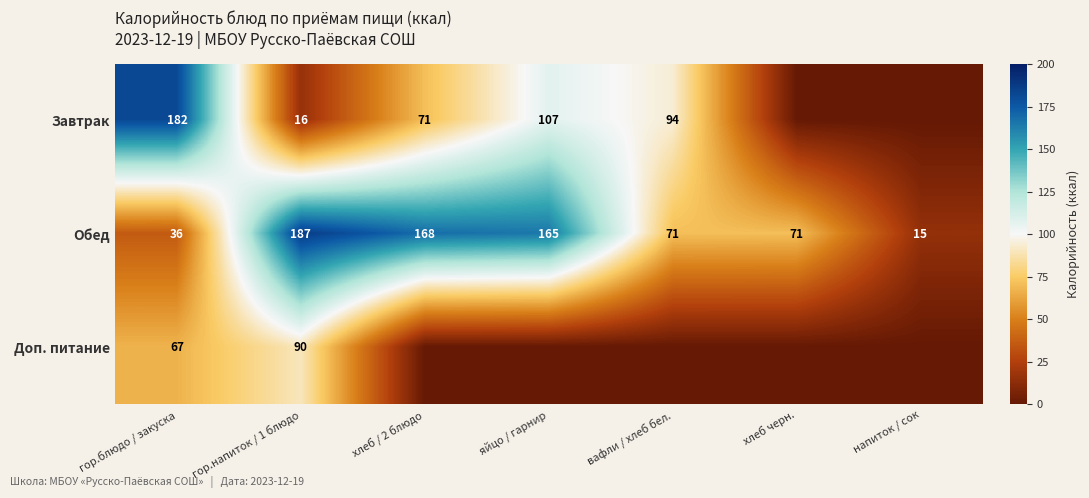

At гор.блюдо / закуска, list the series in order from smallest to largest.

Обед, Доп. питание, Завтрак